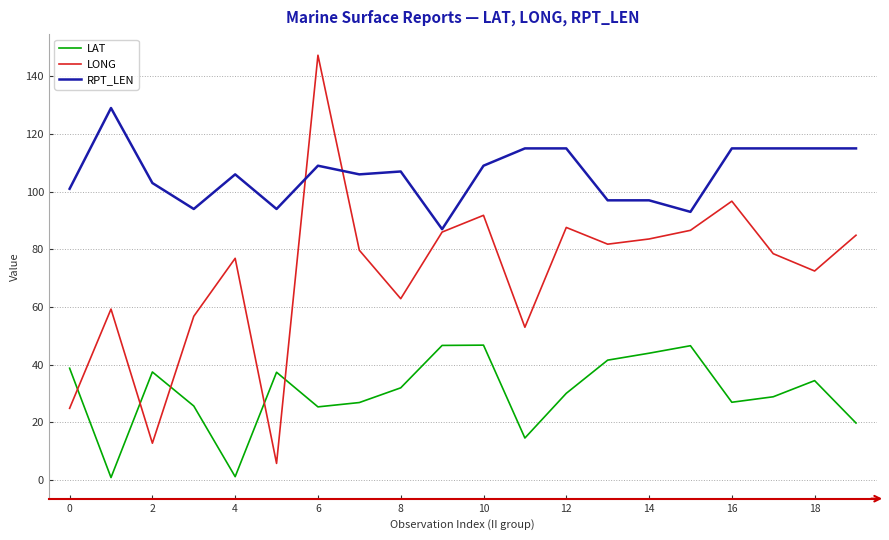

Does the chart have visible grid lines?

Yes